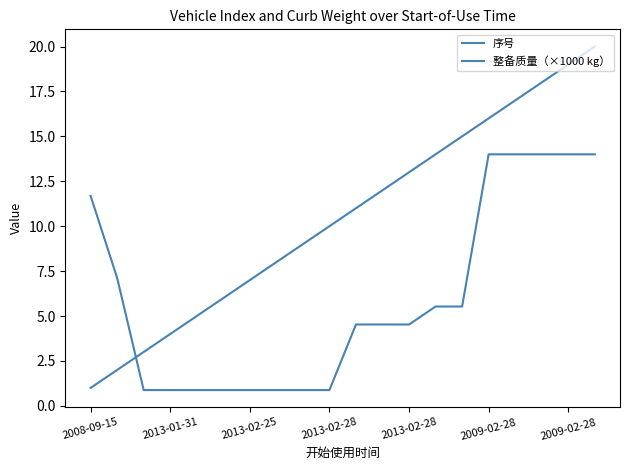

Reading left to right, extract all data points from this chart.

序号: 1.0	2.0	3.0	4.0	5.0	6.0	7.0	8.0	9.0	10.0	11.0	12.0	13.0	14.0	15.0	16.0	17.0	18.0	19.0	20.0
整备质量（×1000 kg）: 11.7	7.1	0.9	0.9	0.9	0.9	0.9	0.9	0.9	0.9	4.5	4.5	4.5	5.5	5.5	14.0	14.0	14.0	14.0	14.0